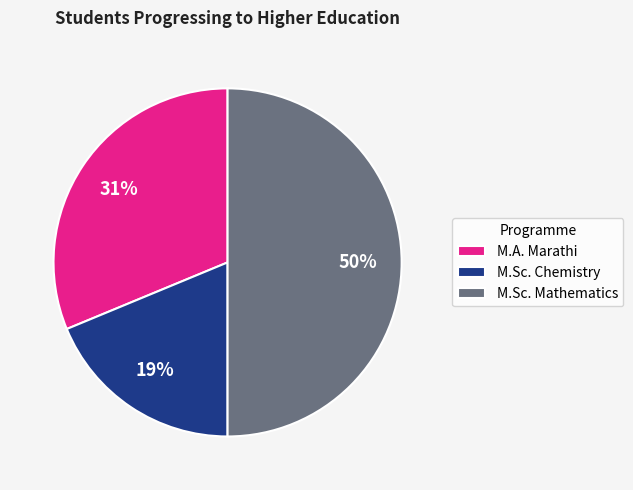

Rank the categories by value from highest to lowest.

M.Sc. Mathematics, M.A. Marathi, M.Sc. Chemistry